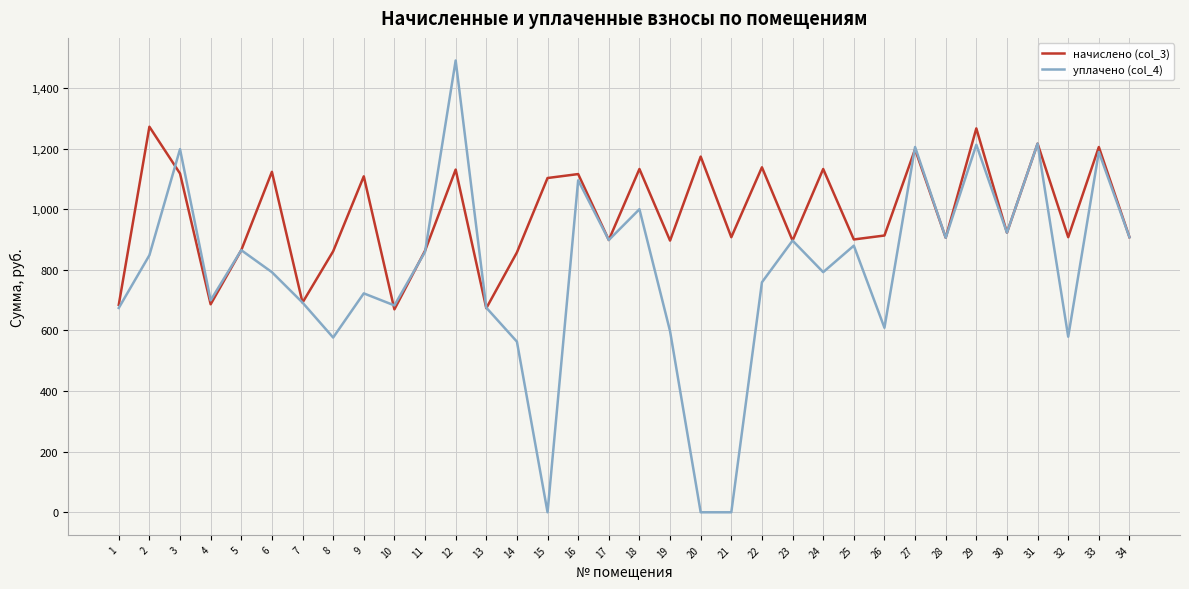

List the series in order of their overall mean, highest first.

начислено (col_3), уплачено (col_4)